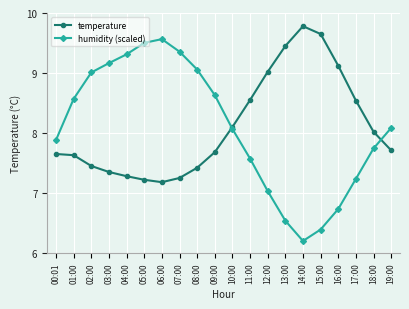

Is the value of temperature at 19:00 greater than the value of humidity (scaled) at 17:00?

Yes